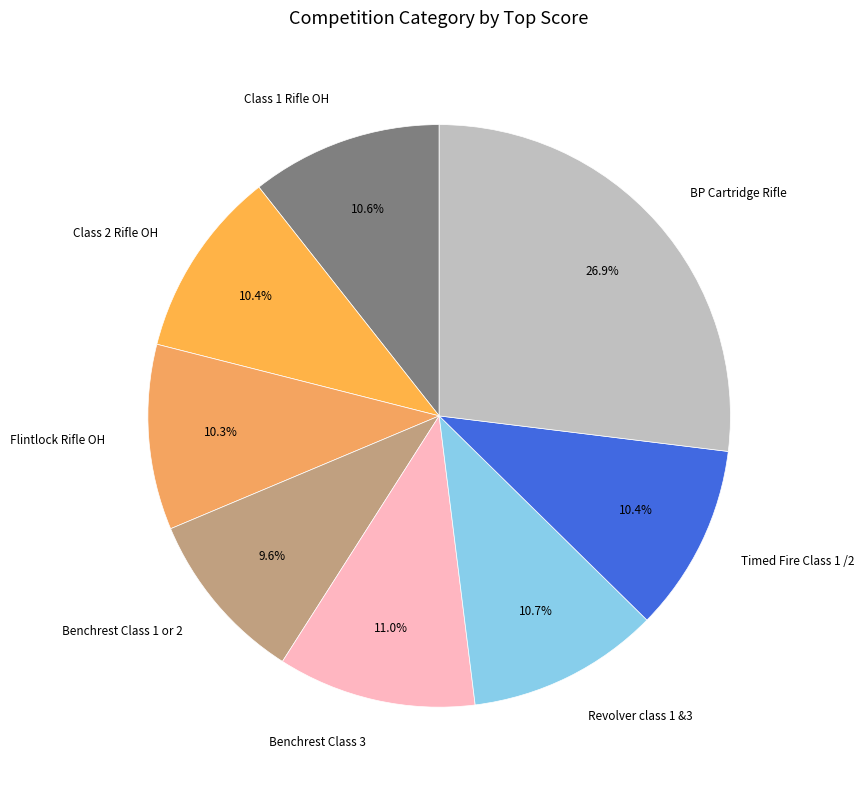

Does Class 2 Rifle OH represent more than half of the total?

No